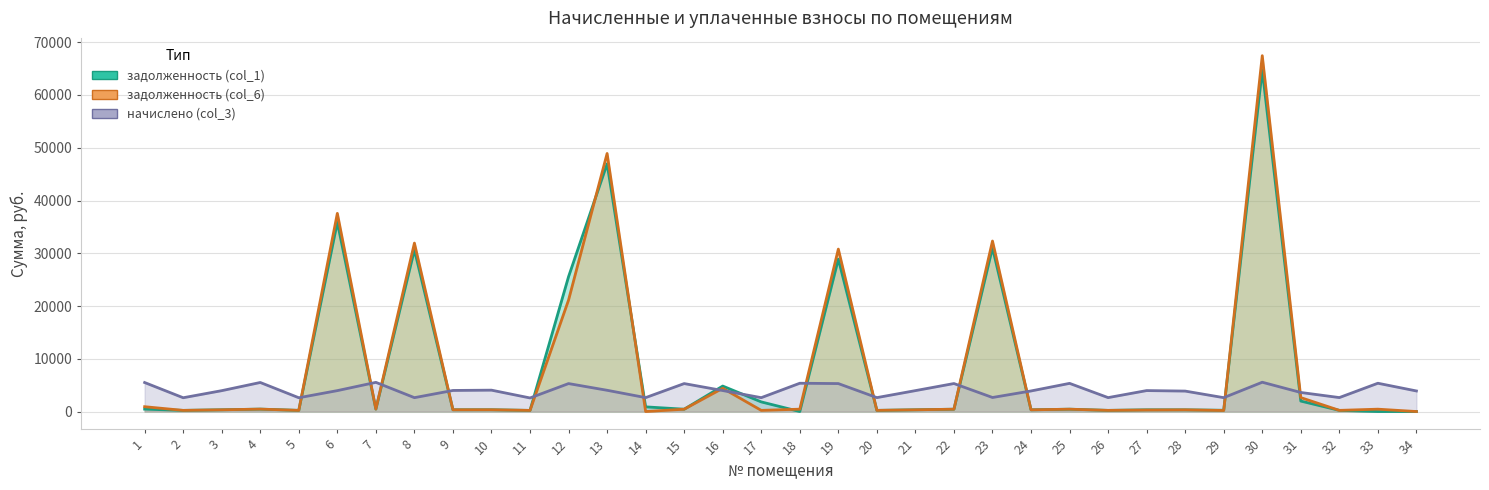

What is the value of the задолженность (col_6) point at the 1st from the left?

916.4